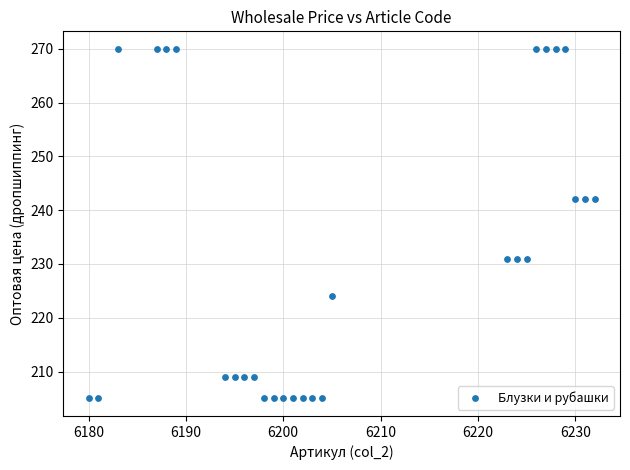

What is the range of Y values (max minus min)?

65